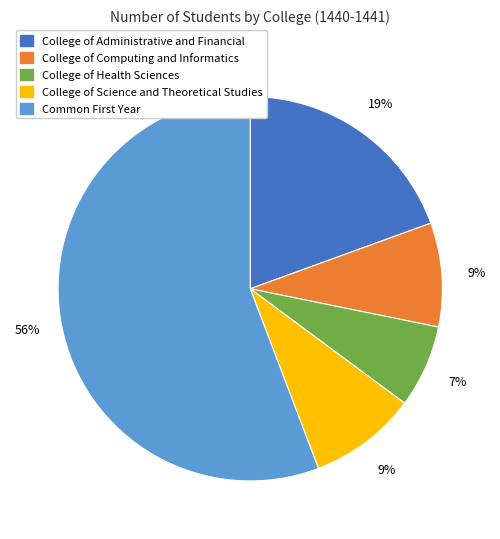

How many segments does this pie chart have?

5